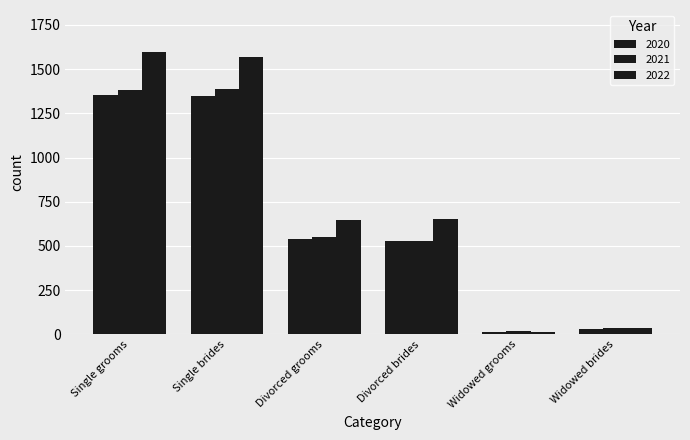

What is the value of the 2021 bar at the 5th from the left?

19